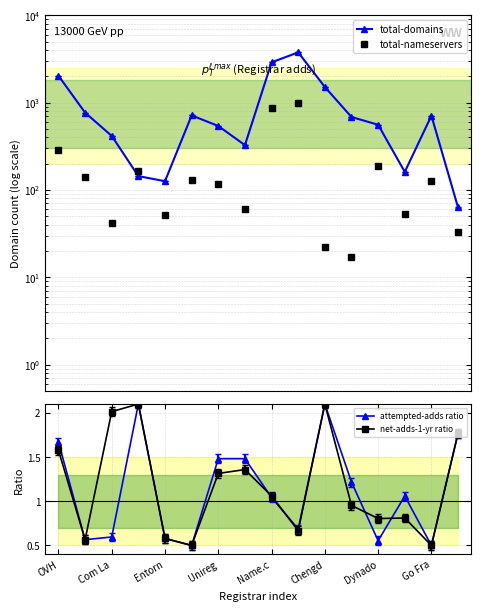

What value does the net-adds-1-yr ratio series have at 15?

1.8